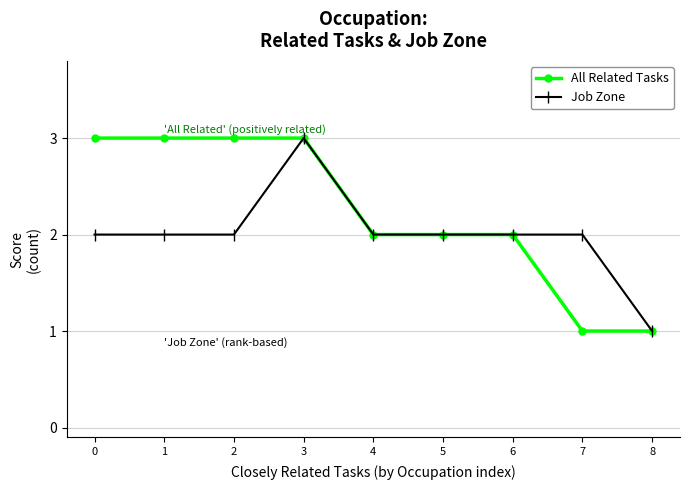

Is this an area chart (filled region under the line)?

No